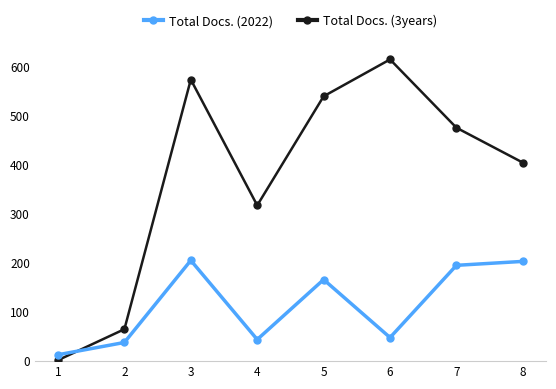

In Total Docs. (2022), how many points are higher than both neighbors (excluding endpoints)?

2